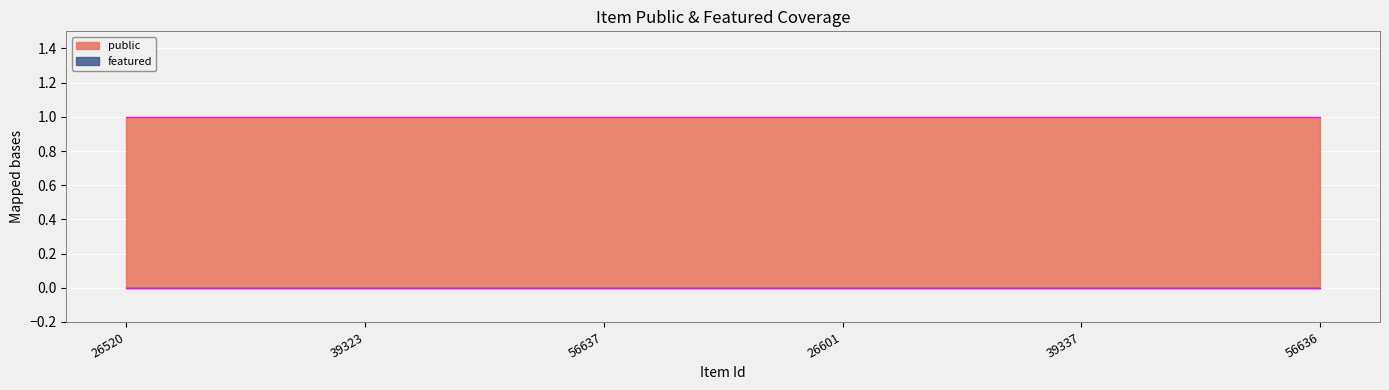

True or false: featured and public intersect in this chart.

False